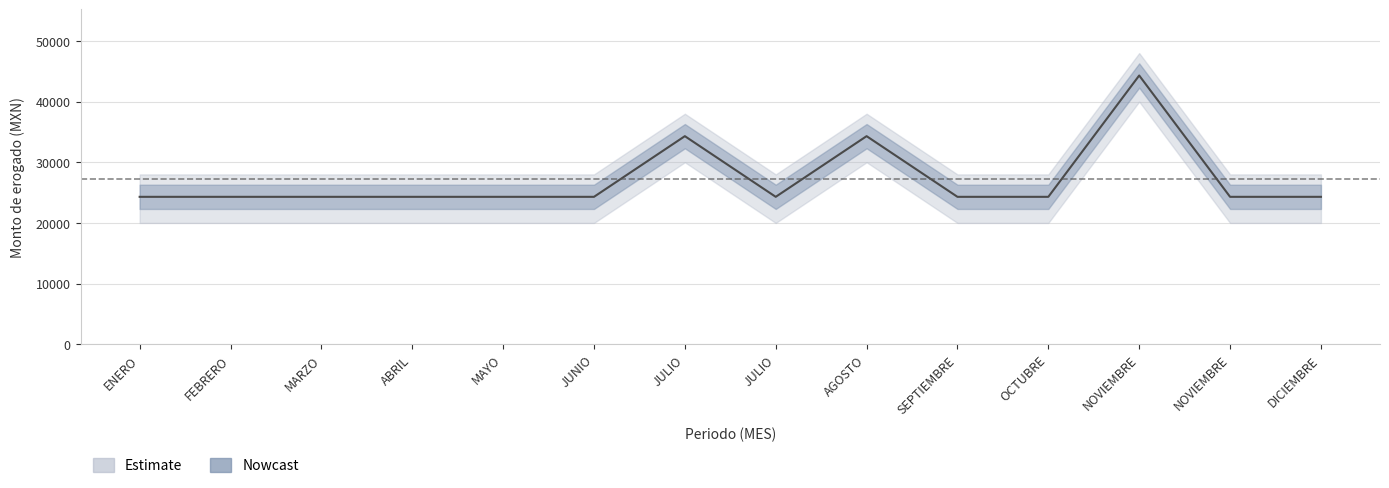

The value at MAYO is 36127. True or false?

False